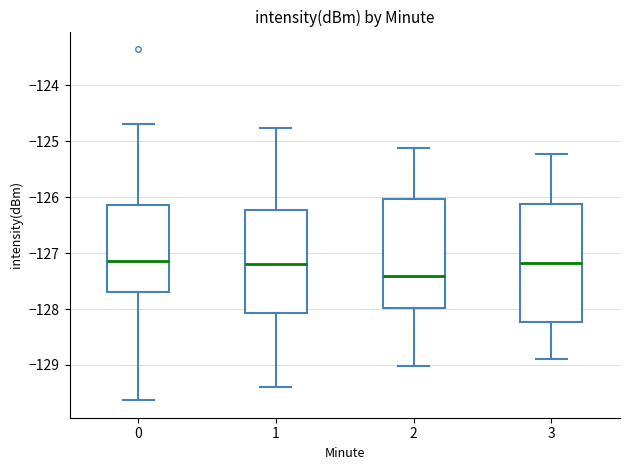

Reading left to right, read every box against the y-axis: the position of its median line, the range the box covers, and the ends of its whiskers. The values are not printed on the chart, so give them approximately, as read against the axis.

0: median -127.1, box -127.7 to -126.1, whiskers -129.6 to -124.7
1: median -127.2, box -128.1 to -126.2, whiskers -129.4 to -124.8
2: median -127.4, box -128.0 to -126.0, whiskers -129.0 to -125.1
3: median -127.2, box -128.2 to -126.1, whiskers -128.9 to -125.2